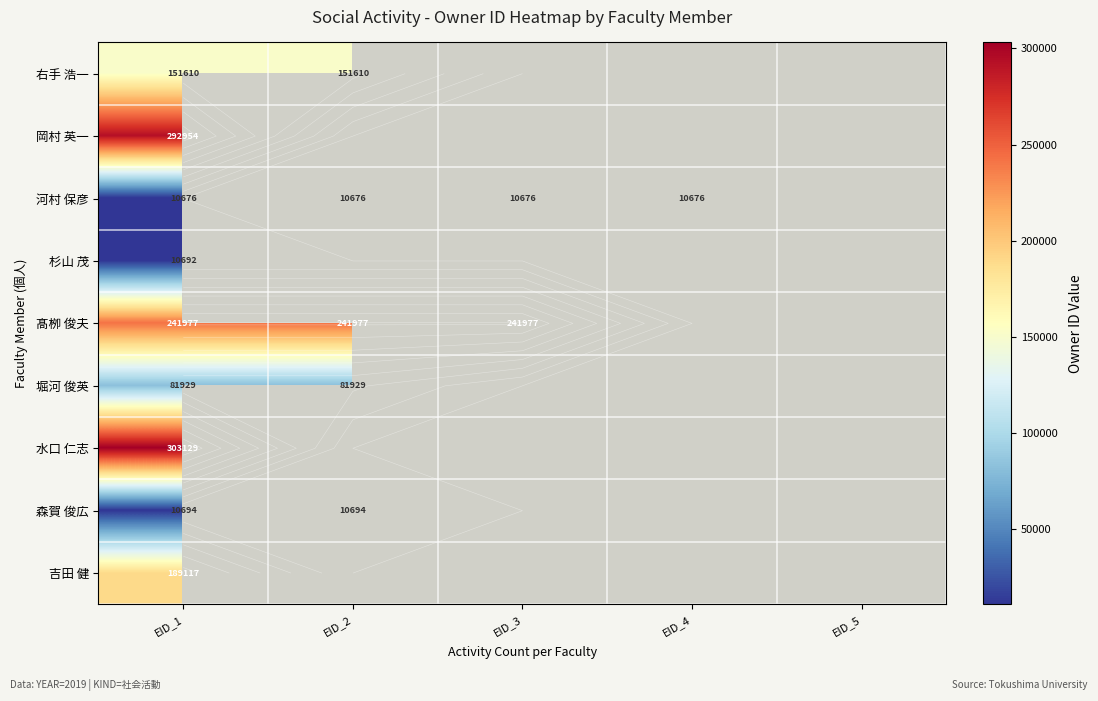

True or false: 河村 保彦 has a value of 15499.6 at EID_3.

False